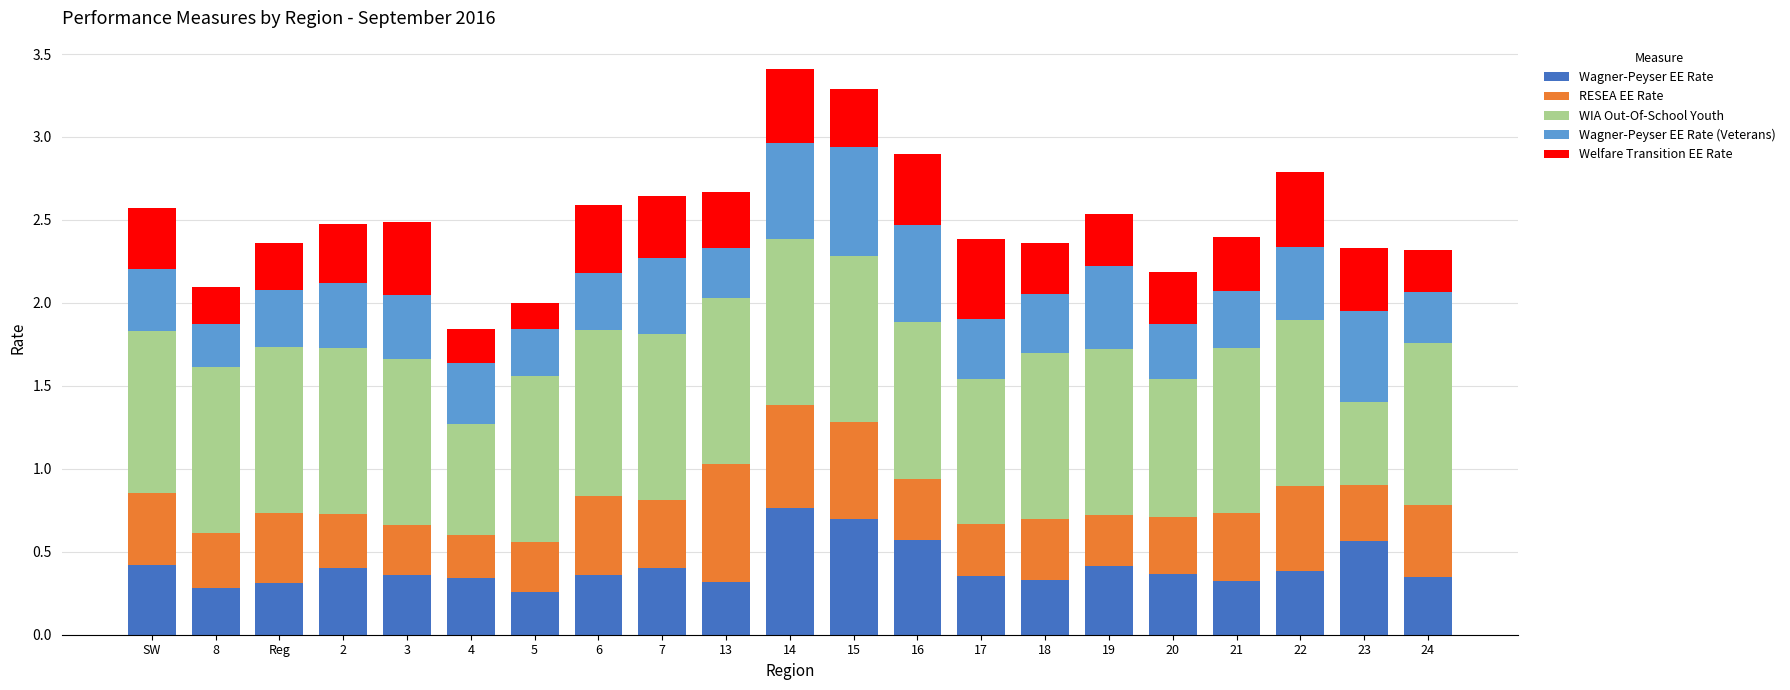

True or false: Wagner-Peyser EE Rate has a value of 0.7 at 2.

False